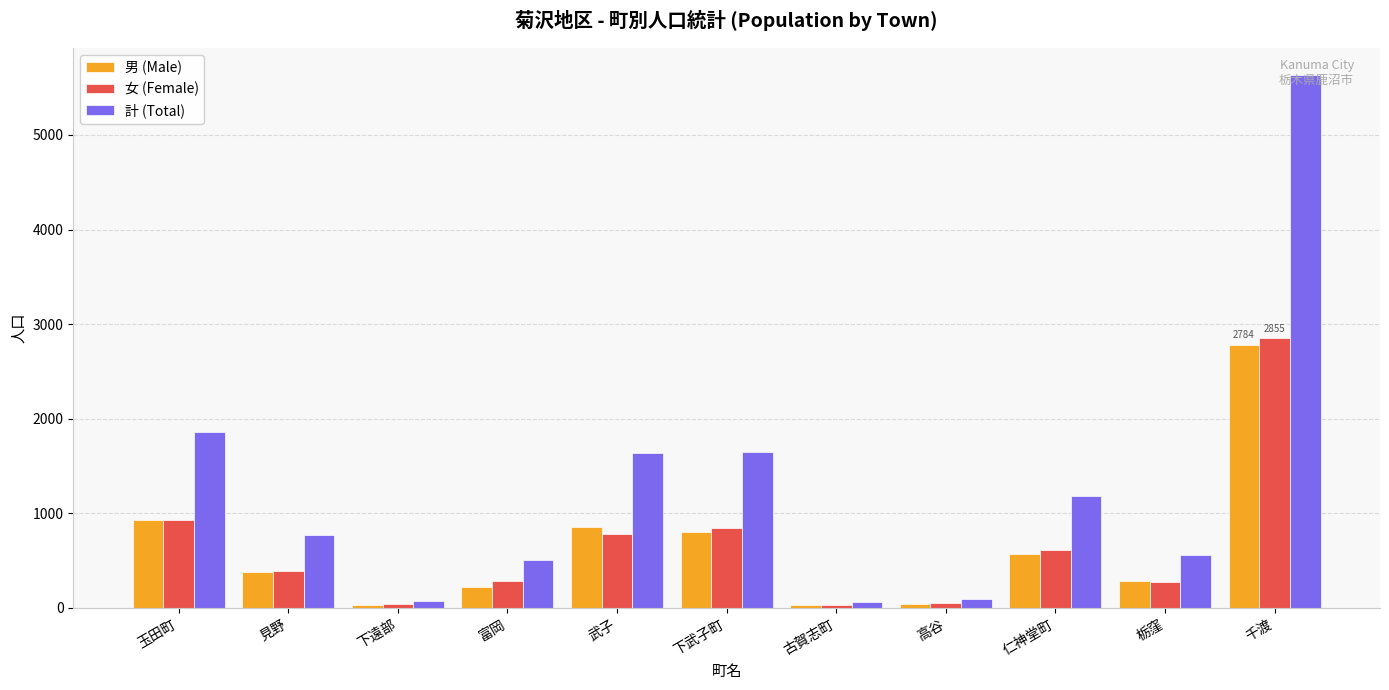

What is the difference between the maximum and minimum values in the 計 (Total) series?

5579